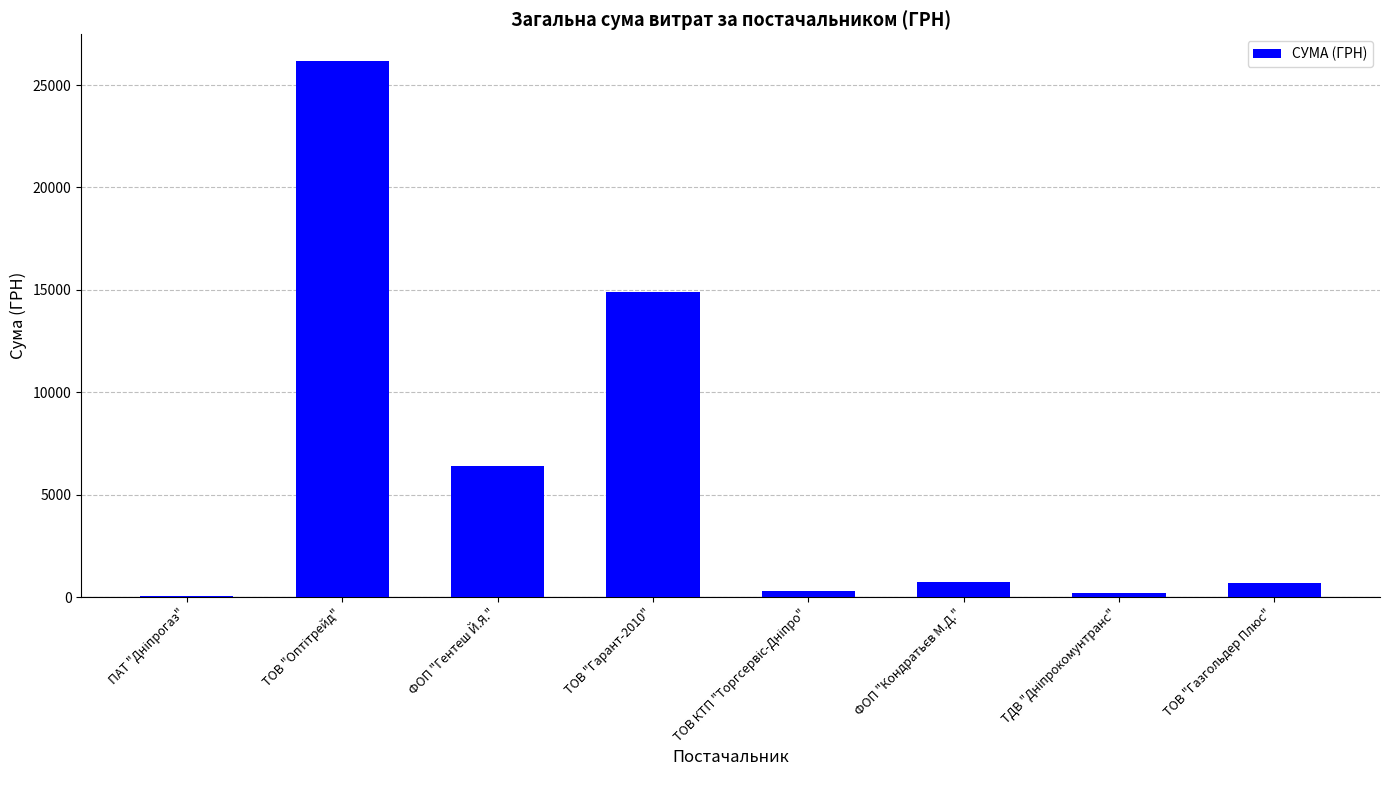

Are the bars horizontal?

No